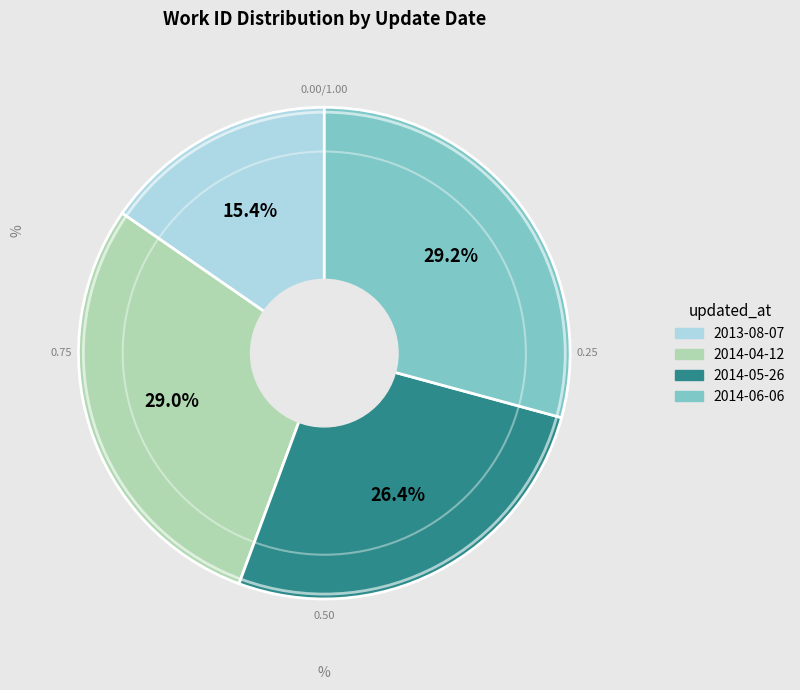

Does 2014-04-12 represent more than half of the total?

No